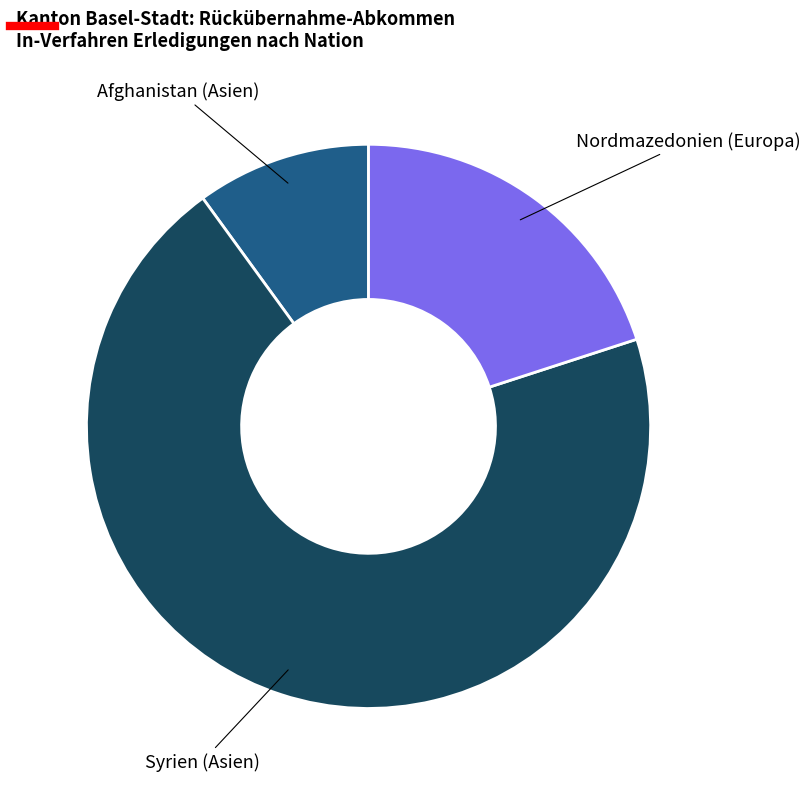

True or false: Syrien (Asien) accounts for 59% of the total.

False